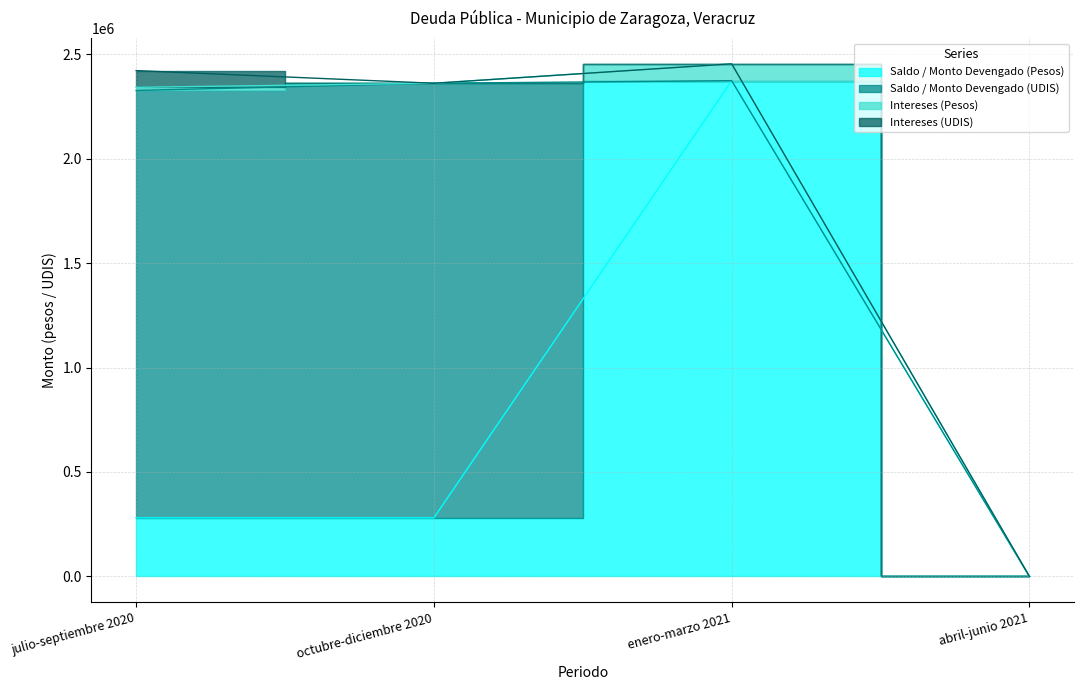

Reading left to right, transcribe all the data shown in this chart.

Saldo / Monto Devengado (Pesos): 280504.0	280504.0	2373420.2	0.0
Saldo / Monto Devengado (UDIS): 2046104.0	2080579.6	0.0	0.0
Intereses (Pesos): 14944.8	0.0	80611.5	0.0
Intereses (UDIS): 80093.6	0.0	0.0	0.0